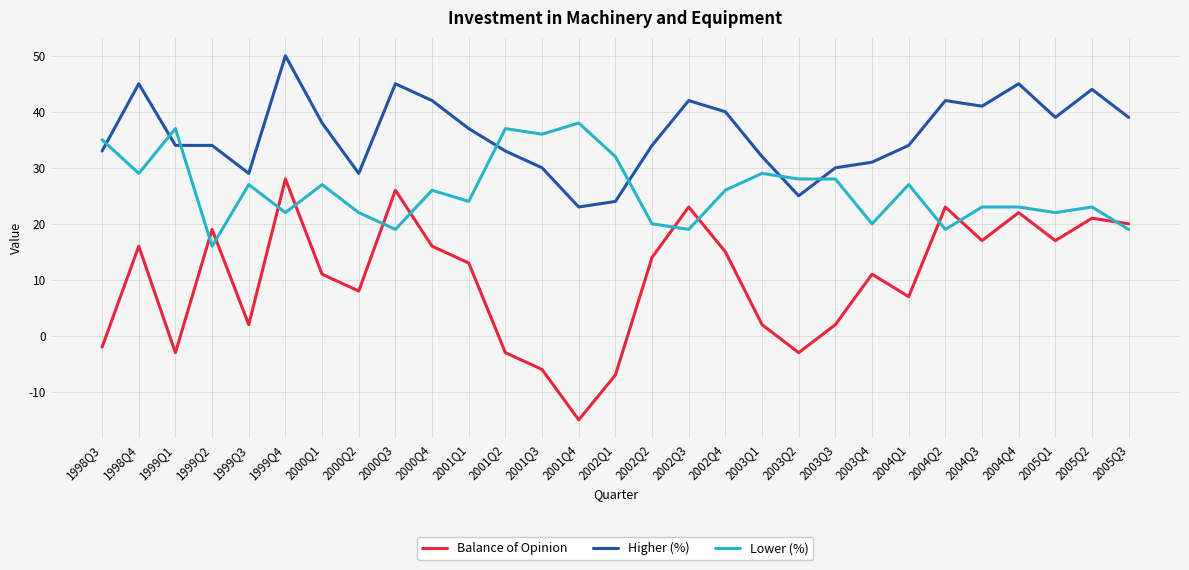

Which series changed the most between 1999Q3 and 1999Q4?

Balance of Opinion